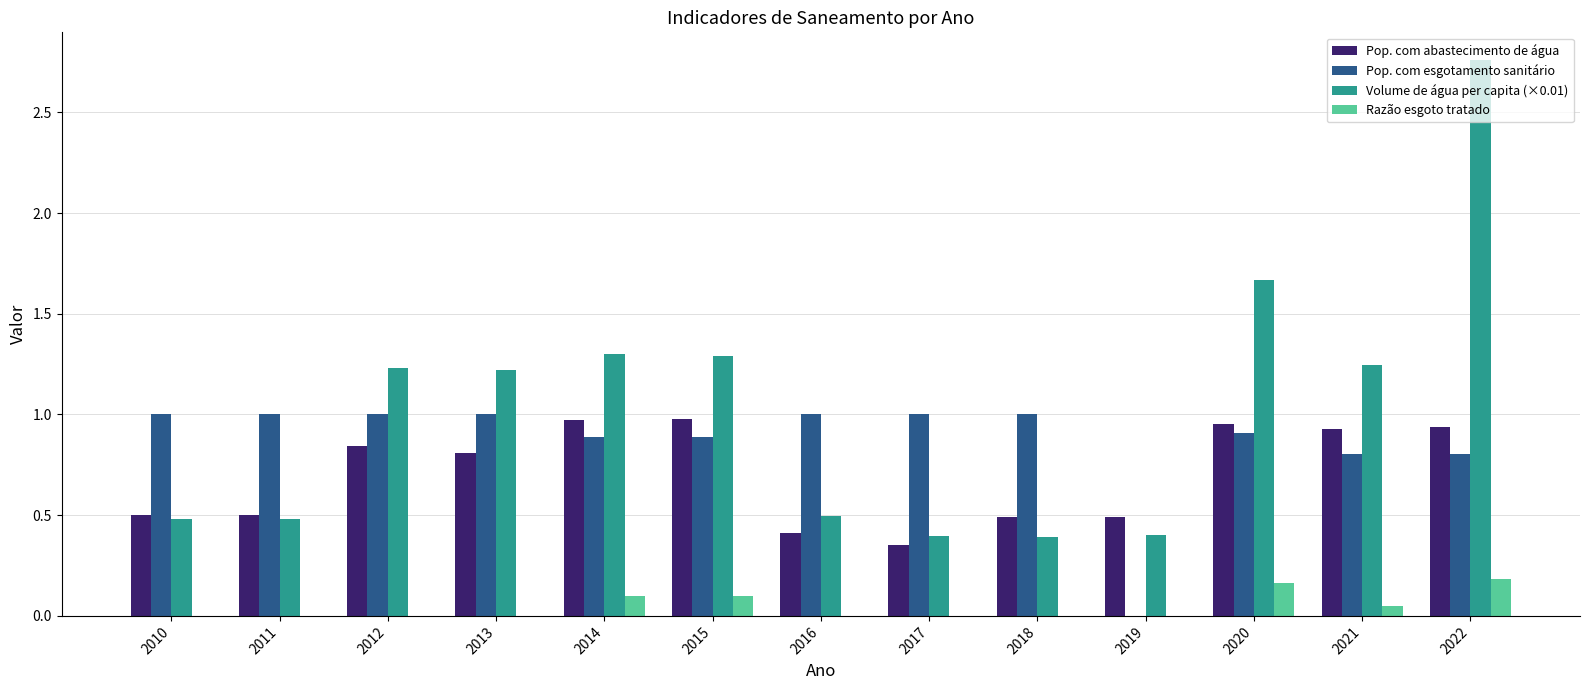

Does the chart contain stacked bars?

No